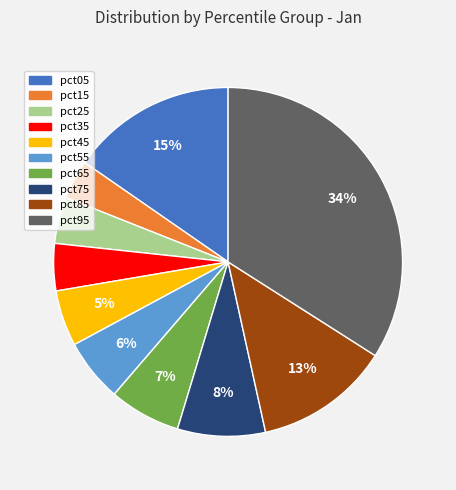

Count the number of slices in the pie.

10